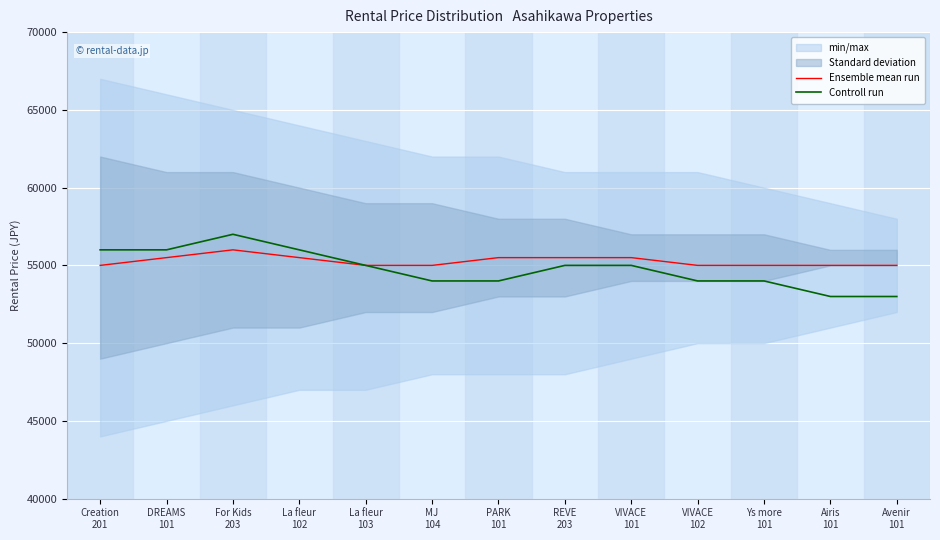

Is this an area chart (filled region under the line)?

No